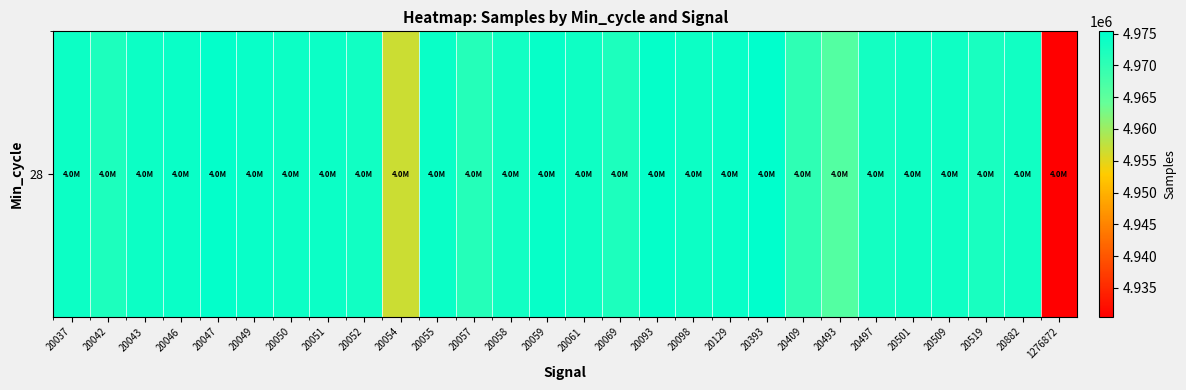

The chart shows a value of 1334839 at 20069. True or false?

False